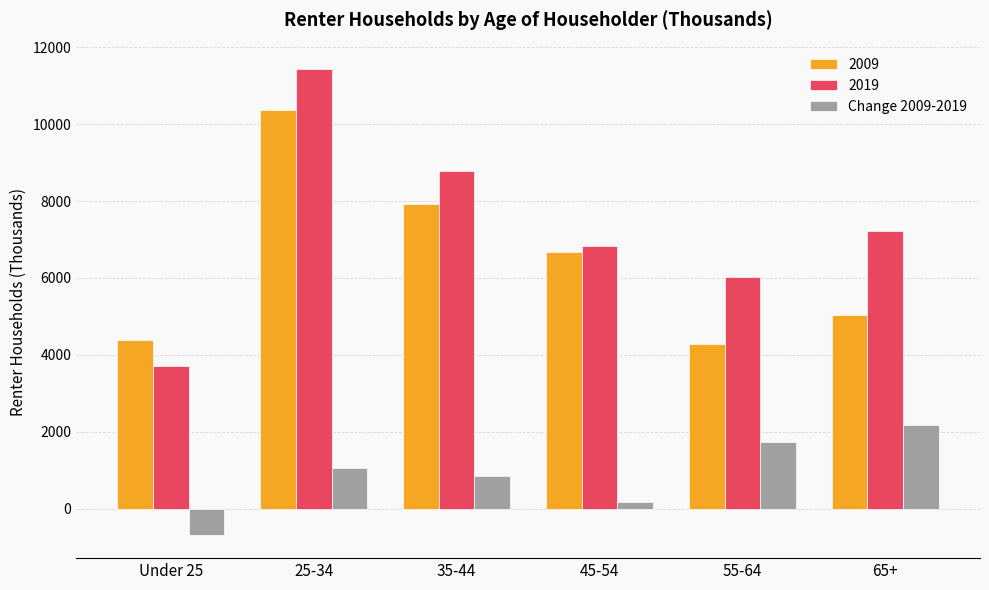

What is the maximum value shown in the chart?

11442.0